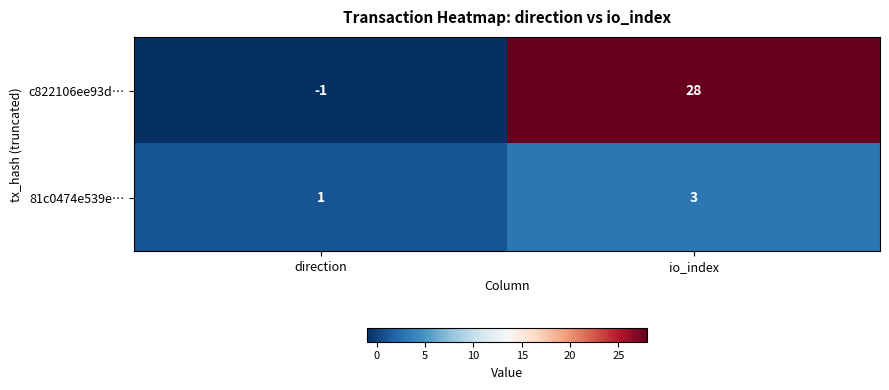

At which category does the chart reach its minimum across all series?

direction